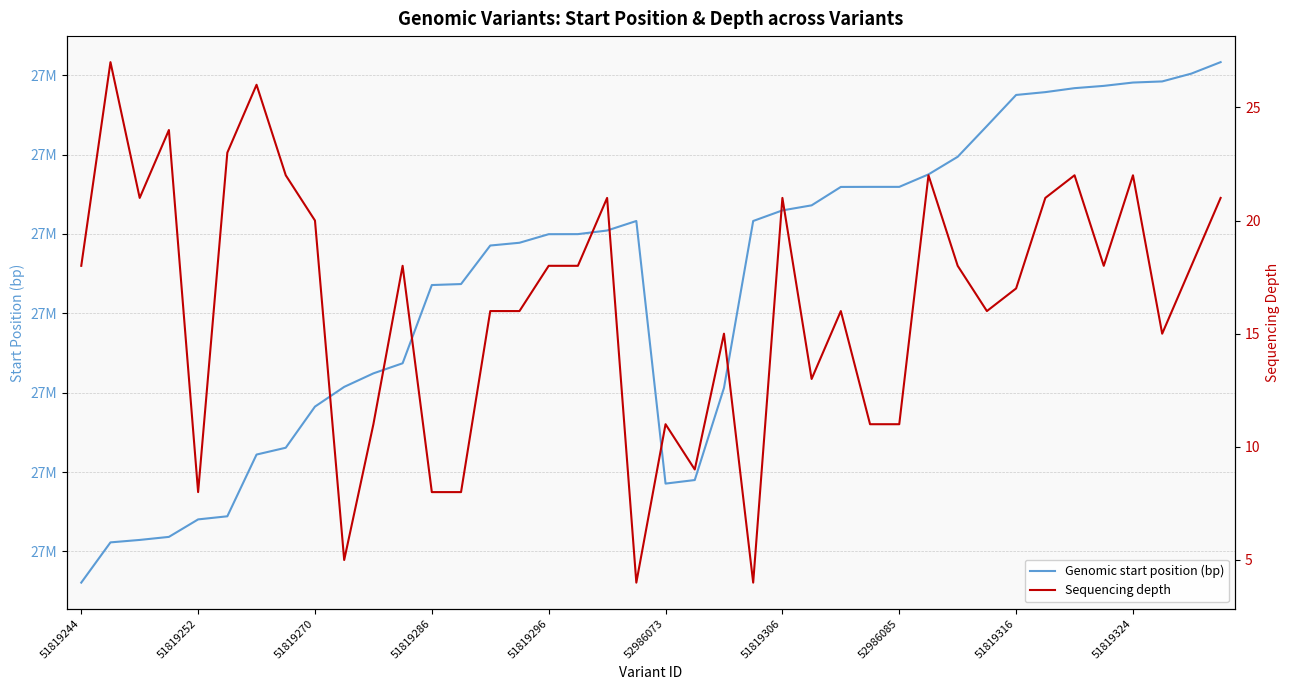

What is the difference between the highest and lowest values at 31?

27083385